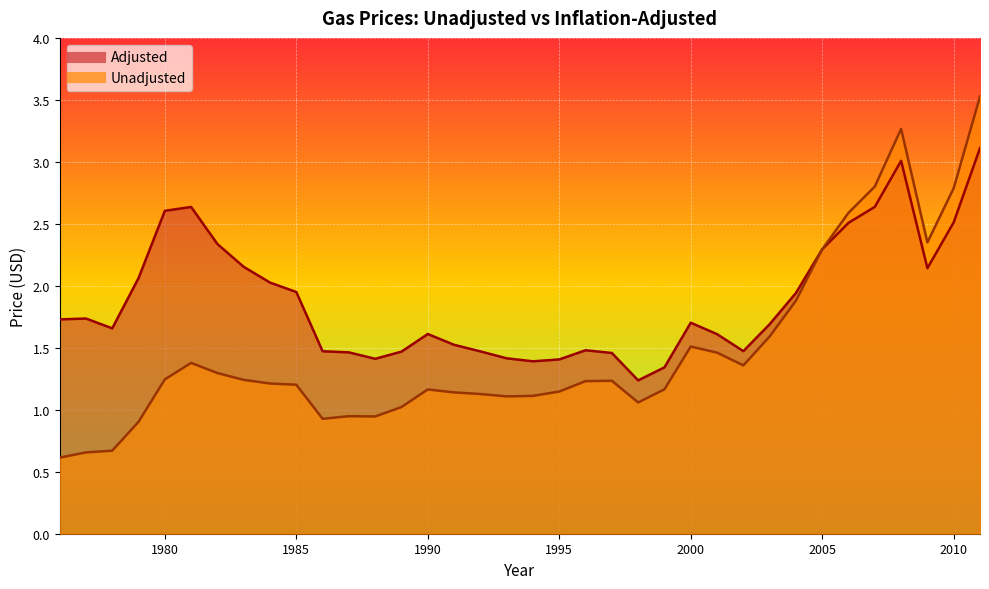

Which series changed the most between 1976 and 2006?

Unadjusted